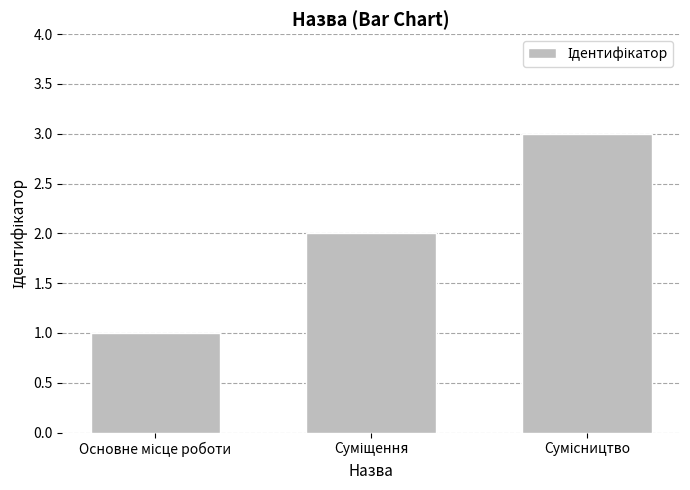

Count the number of data series in this chart.

1